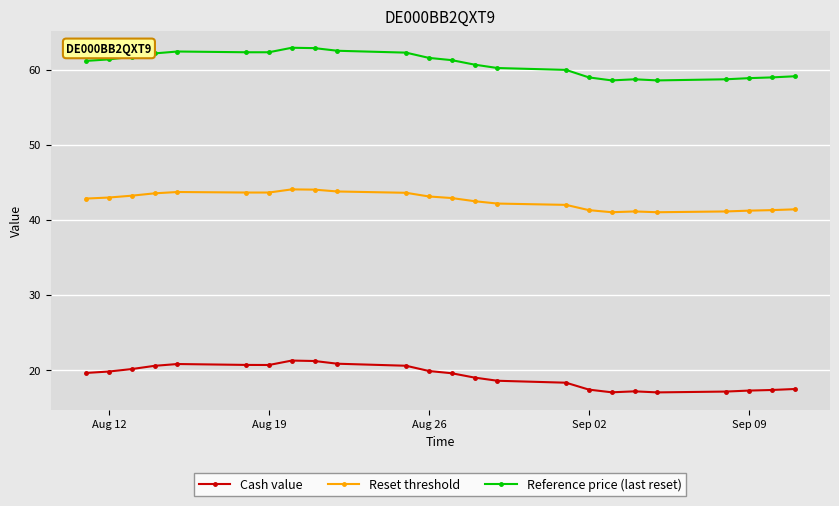

What is the value of the Reset threshold point at the 9th from the left?

44.0